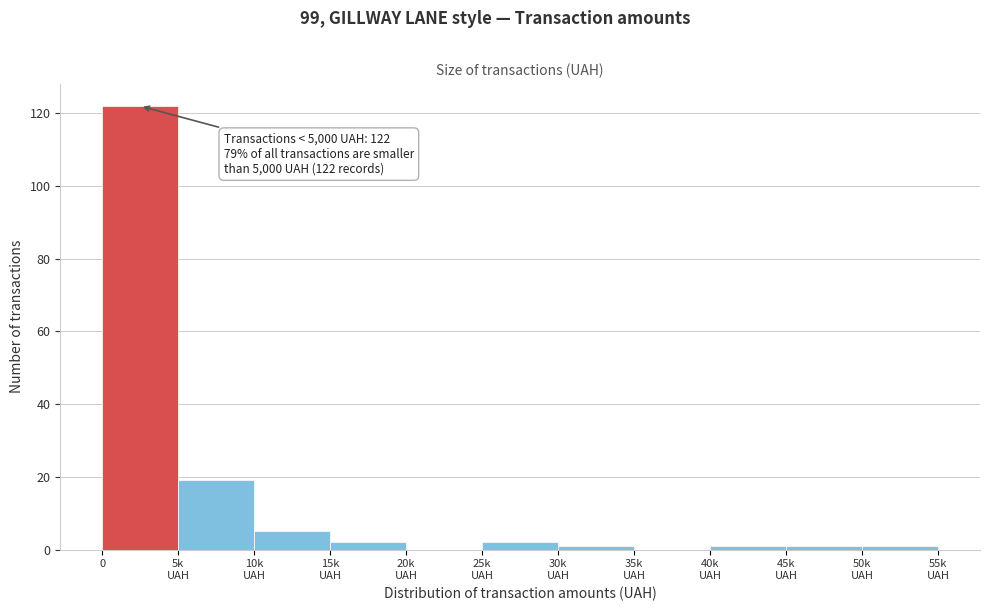

What is the sum of all values?

154